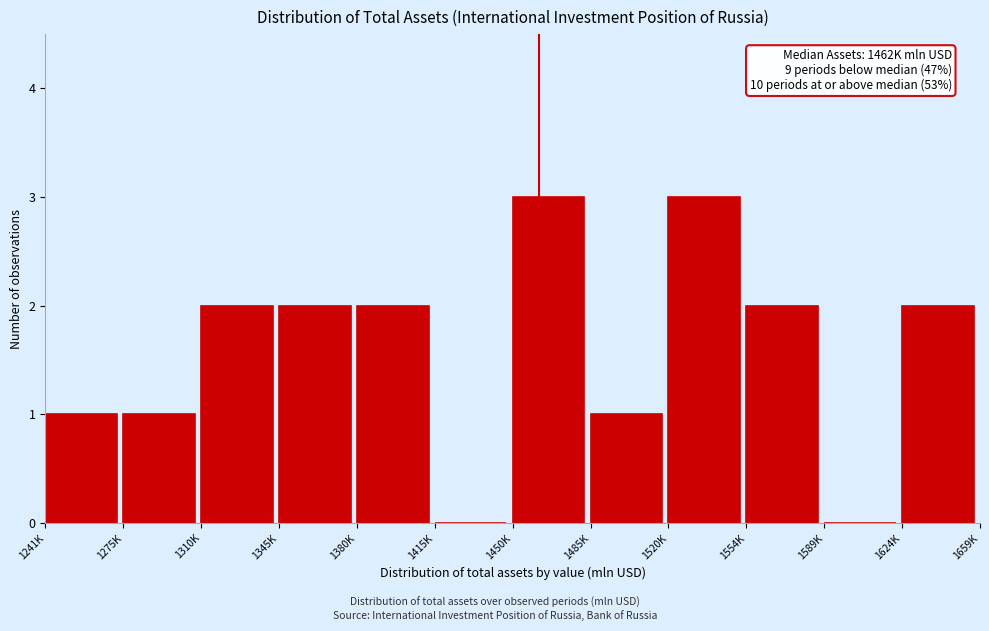

Reading left to right, list all the values displayed in this chart.

1241K=1	1275K=1	1310K=2	1345K=2	1380K=2	1415K=0	1450K=3	1485K=1	1520K=3	1554K=2	1589K=0	1624K=2